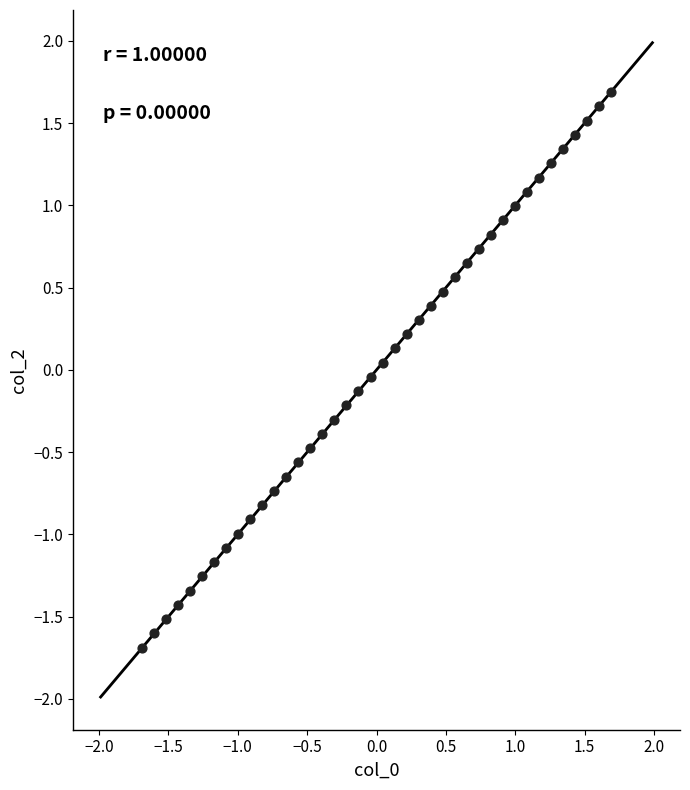

What is the range of X values (max minus min)?

3.4